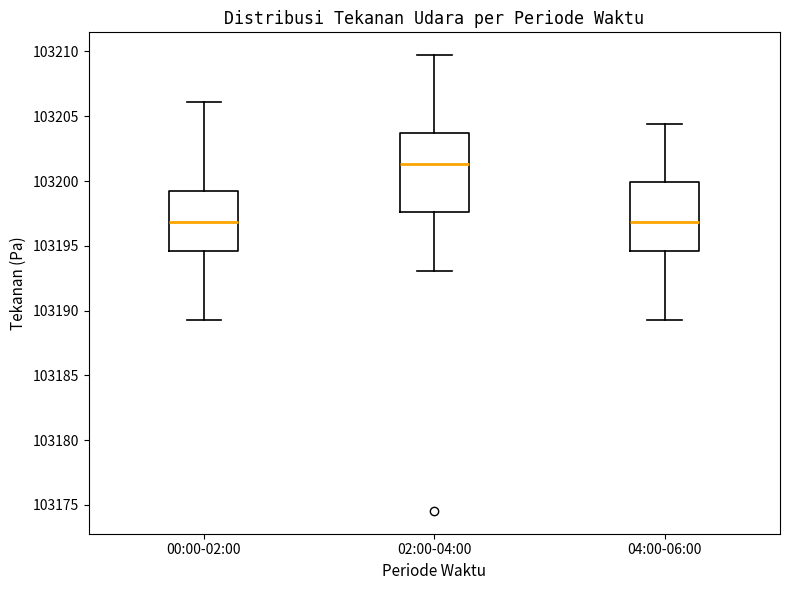

Reading left to right, read every box against the y-axis: the position of its median line, the range the box covers, and the ends of its whiskers. The values are not printed on the chart, so give them approximately, as read against the axis.

00:00-02:00: median 103197.0, box 103194.5 to 103199.0, whiskers 103189.5 to 103206.0
02:00-04:00: median 103201.5, box 103197.5 to 103203.5, whiskers 103193.0 to 103209.5
04:00-06:00: median 103197.0, box 103194.5 to 103200.0, whiskers 103189.5 to 103204.5